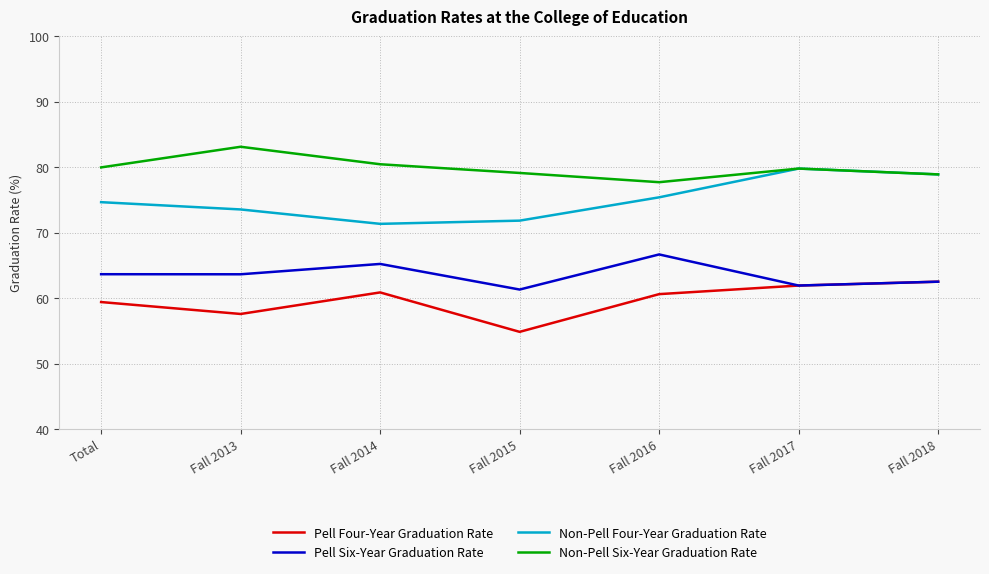

Is this an area chart (filled region under the line)?

No